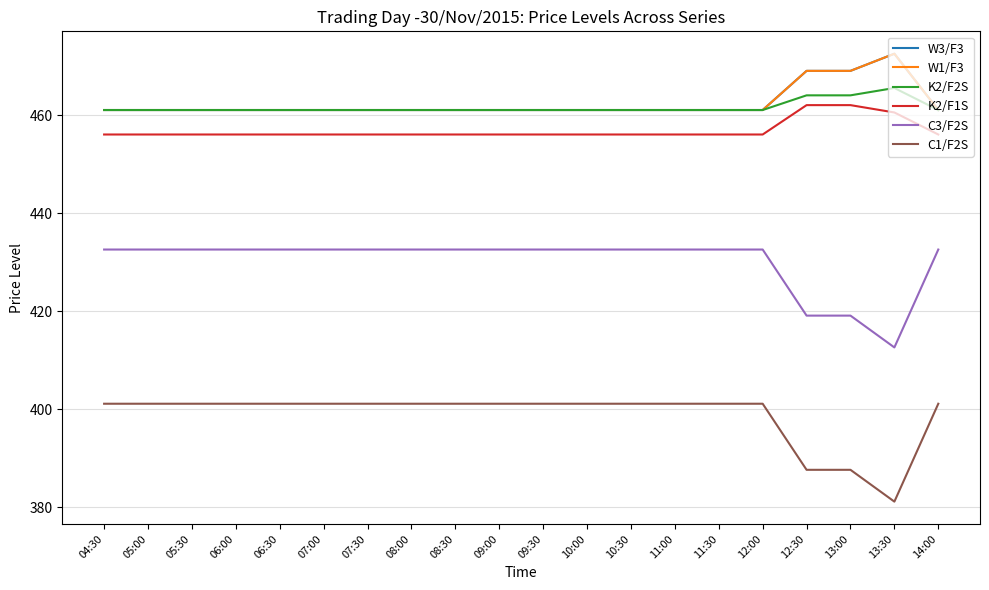

Between 12:30 and 13:30, which is larger?

13:30